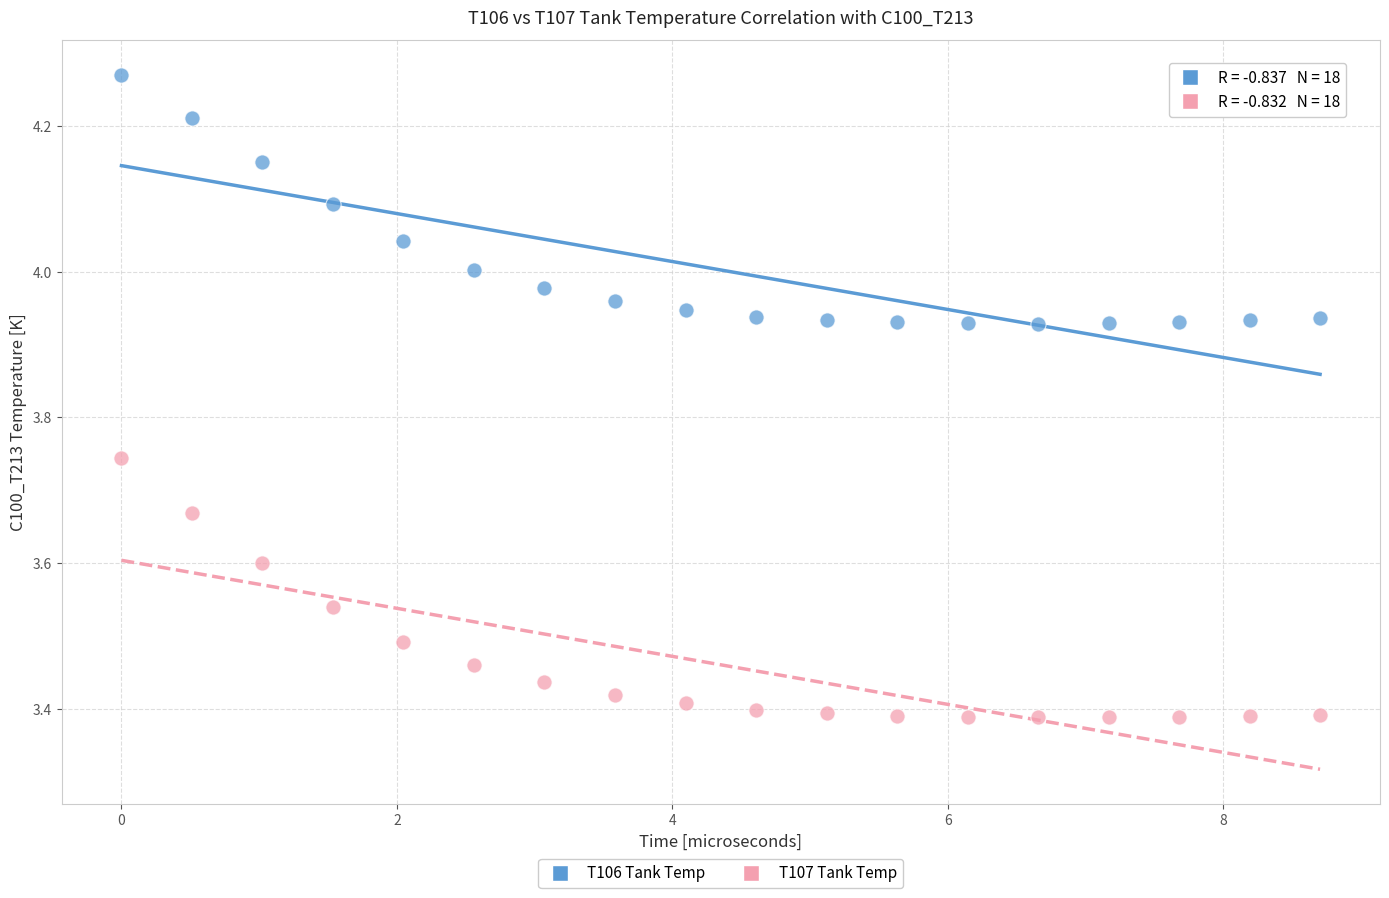

Across all data points, what is the range of Y values (max minus min)?

0.9